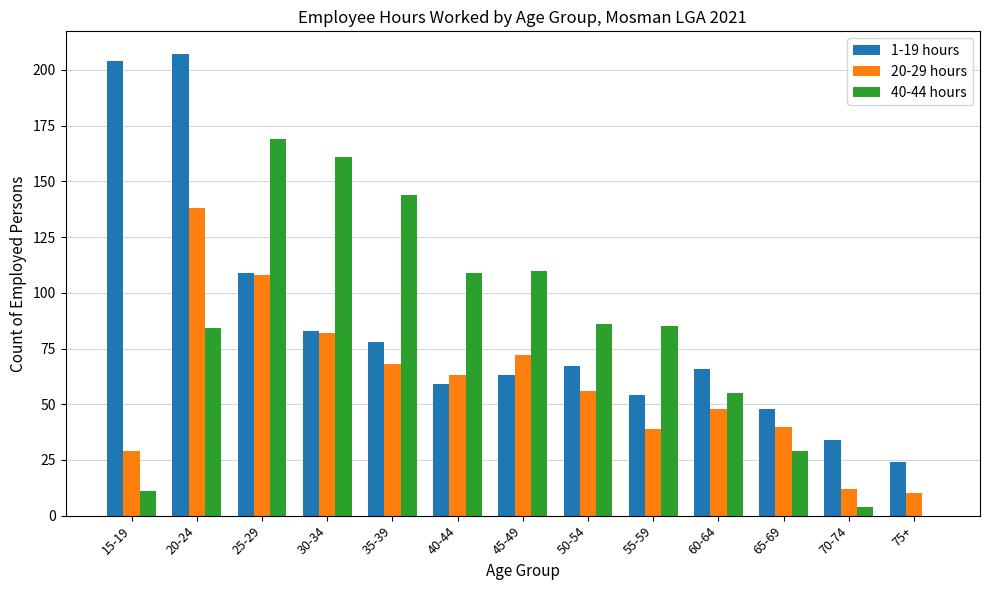

At which category is the sum across all series the highest?

20-24